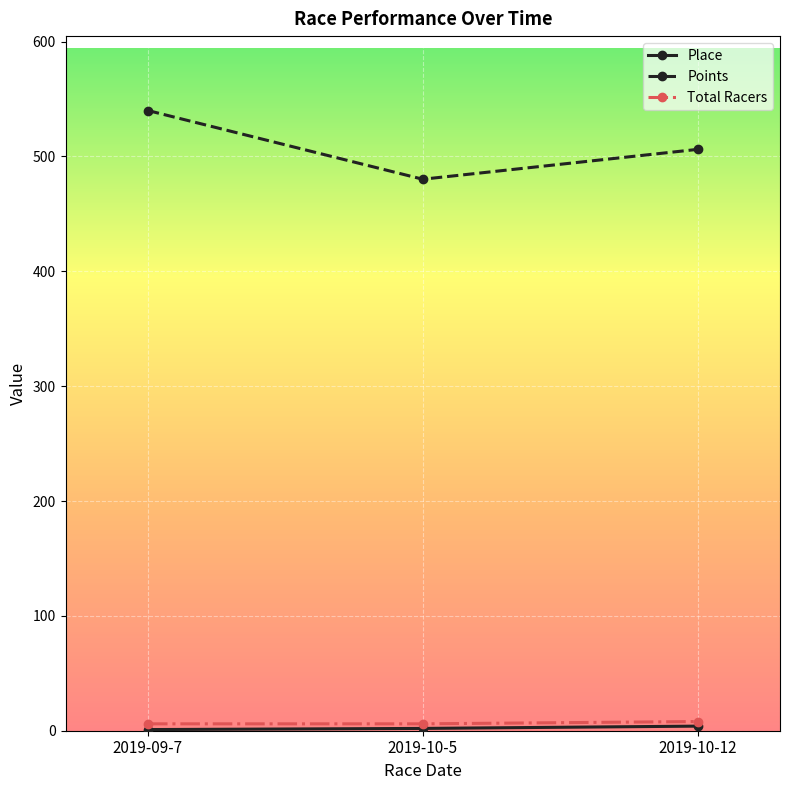

At which category does the chart reach its peak across all series?

2019-09-7